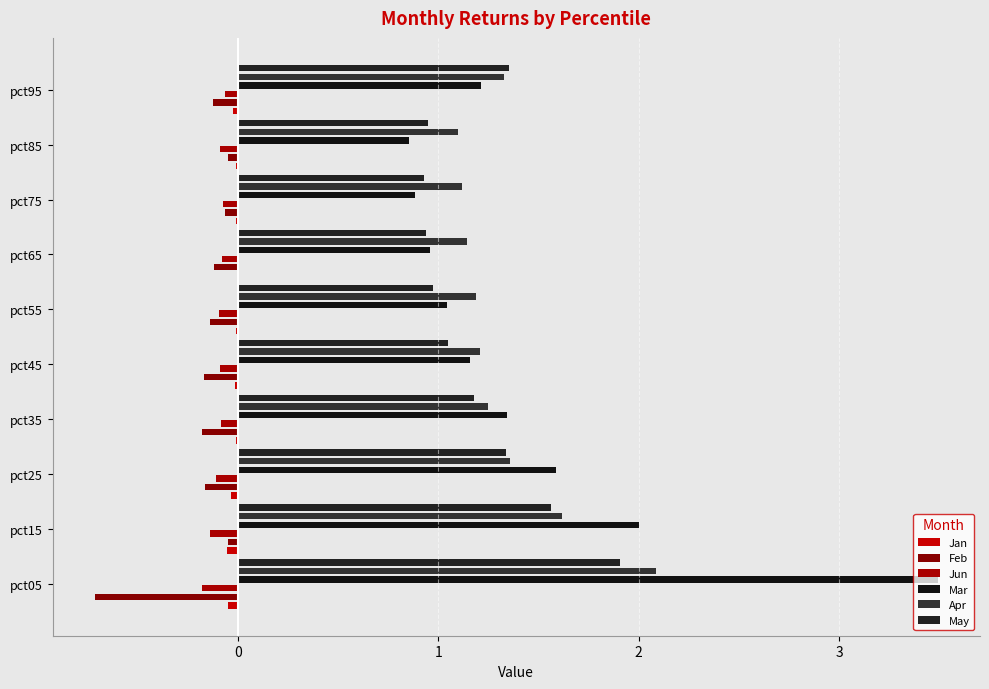

Reading left to right, what are all the values shown in this chart?

Jan: -0.0	-0.1	-0.0	-0.0	-0.0	-0.0	-0.0	-0.0	-0.0	-0.0
Feb: -0.7	-0.0	-0.2	-0.2	-0.2	-0.1	-0.1	-0.1	-0.1	-0.1
Jun: -0.2	-0.1	-0.1	-0.1	-0.1	-0.1	-0.1	-0.1	-0.1	-0.1
Mar: 3.5	2.0	1.6	1.3	1.2	1.0	1.0	0.9	0.9	1.2
Apr: 2.1	1.6	1.4	1.3	1.2	1.2	1.1	1.1	1.1	1.3
May: 1.9	1.6	1.3	1.2	1.0	1.0	0.9	0.9	1.0	1.4